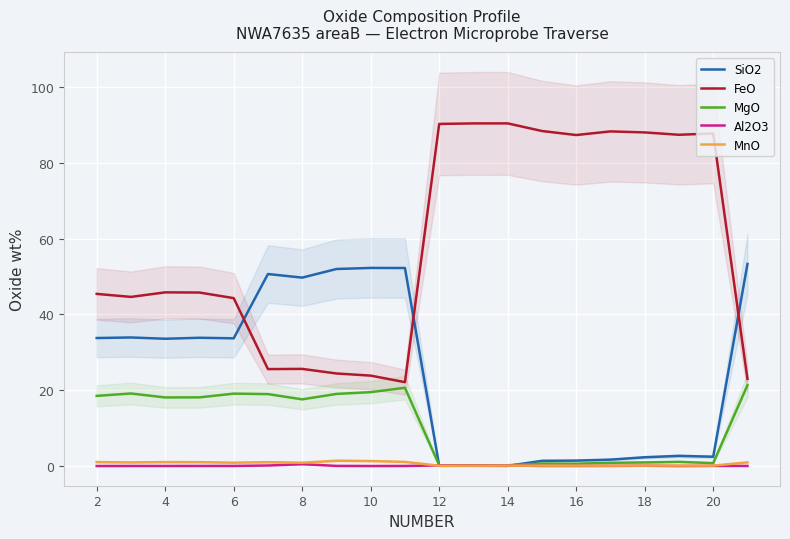

True or false: FeO and MnO intersect in this chart.

False